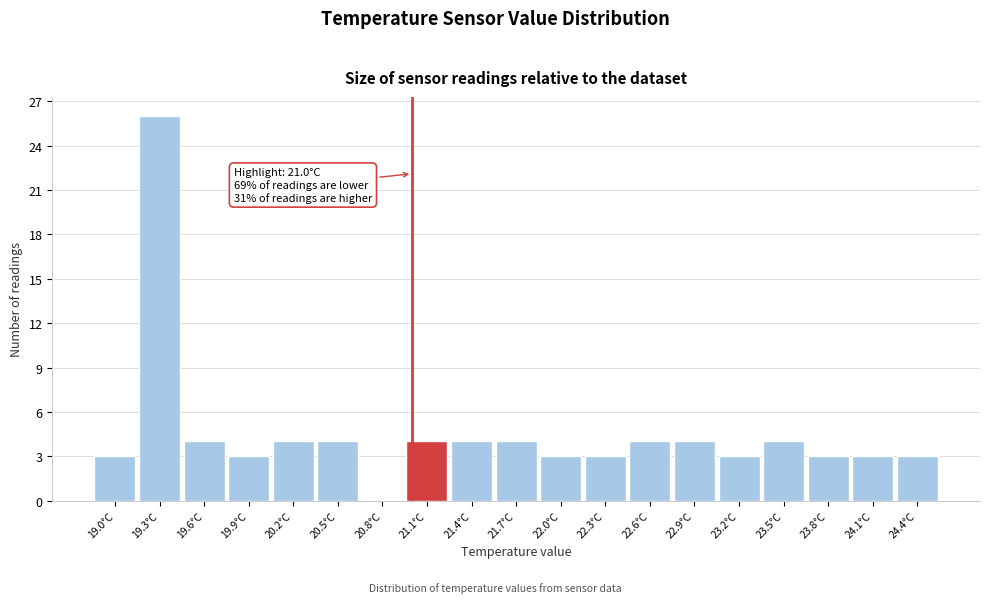

Which range on the x-axis has the tallest bar?

19.15 to 19.45